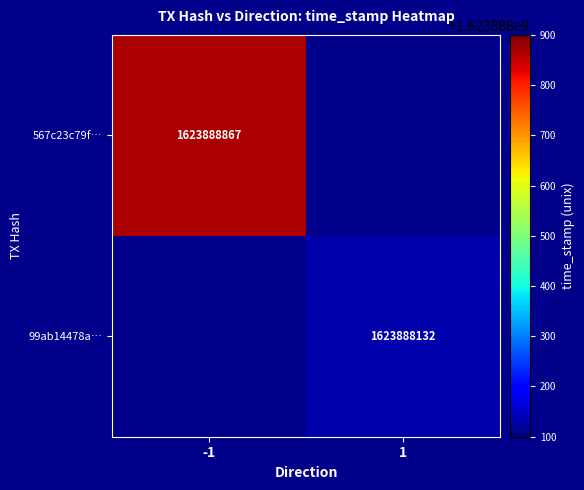

The value of 99ab14478abad001252b61a318f2dfc0bb0c45d at direction is 1. True or false?

True